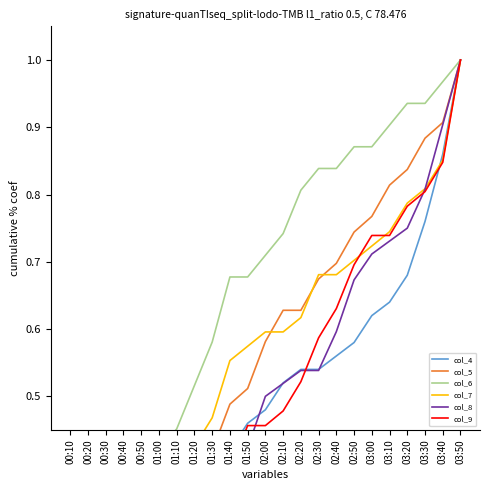

What is the maximum value shown in the chart?

1.0